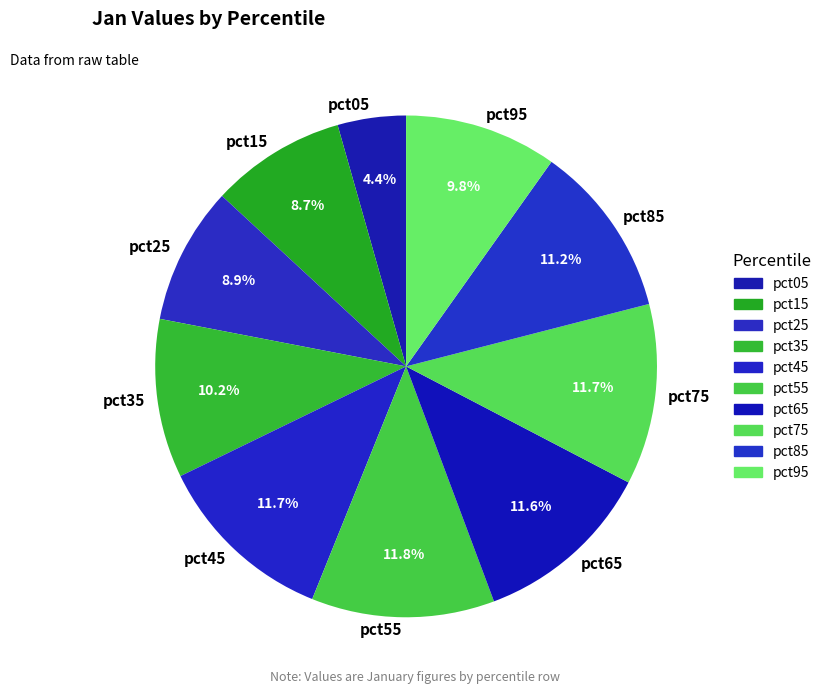

Does any single category account for the majority?

No